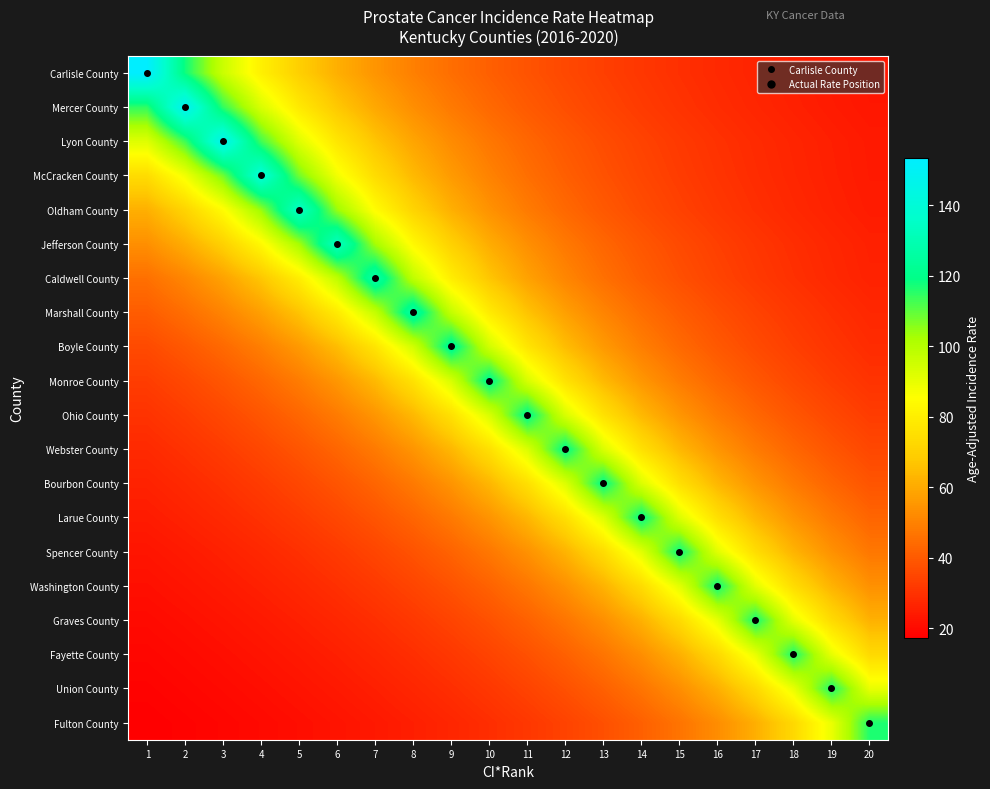

Rank the series at 13 from highest to lowest value.

Bourbon County, Webster County, Larue County, Ohio County, Spencer County, Monroe County, Washington County, Boyle County, Graves County, Marshall County, Fayette County, Caldwell County, Jefferson County, Union County, Oldham County, McCracken County, Fulton County, Lyon County, Mercer County, Carlisle County